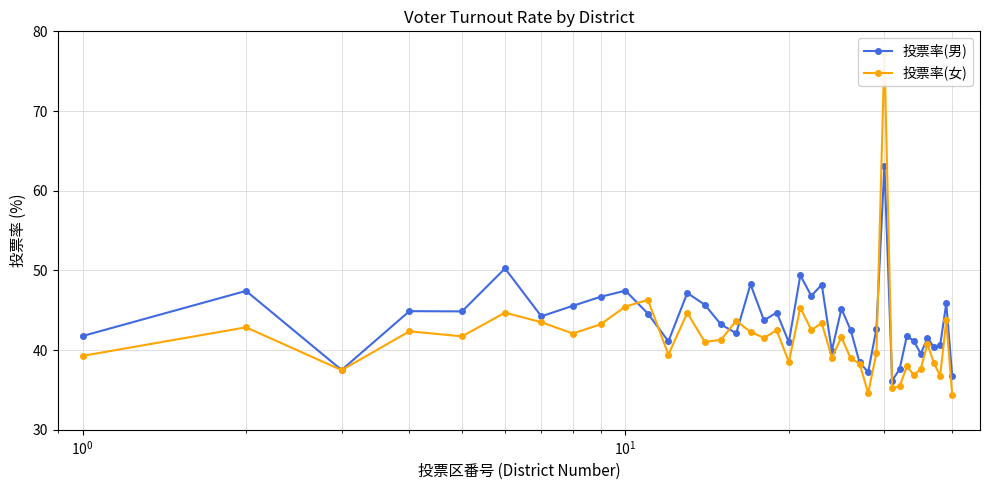

How many distinct data groups are displayed?

2